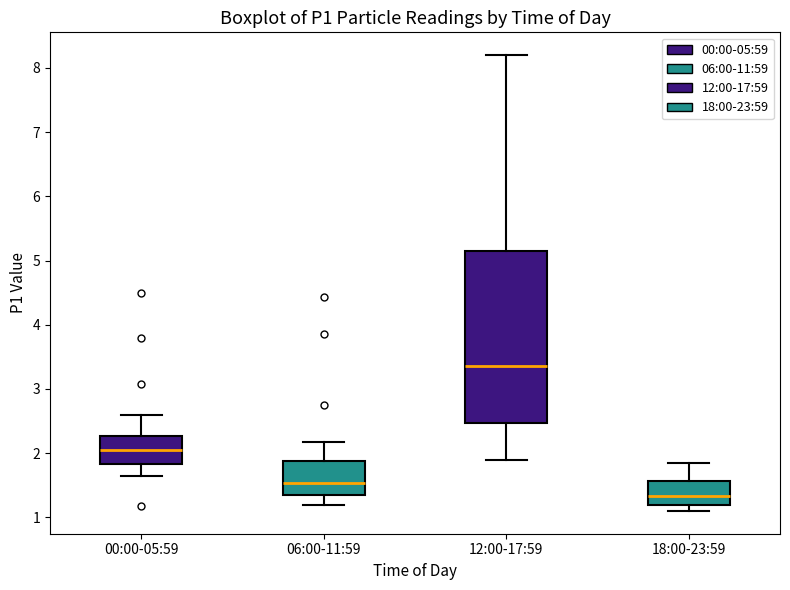

Reading left to right, read every box against the y-axis: the position of its median line, the range the box covers, and the ends of its whiskers. The values are not printed on the chart, so give them approximately, as read against the axis.

00:00-05:59: median 2.1, box 1.8 to 2.3, whiskers 1.7 to 2.6
06:00-11:59: median 1.5, box 1.3 to 1.9, whiskers 1.2 to 2.2
12:00-17:59: median 3.4, box 2.5 to 5.2, whiskers 1.9 to 8.2
18:00-23:59: median 1.3, box 1.2 to 1.6, whiskers 1.1 to 1.9